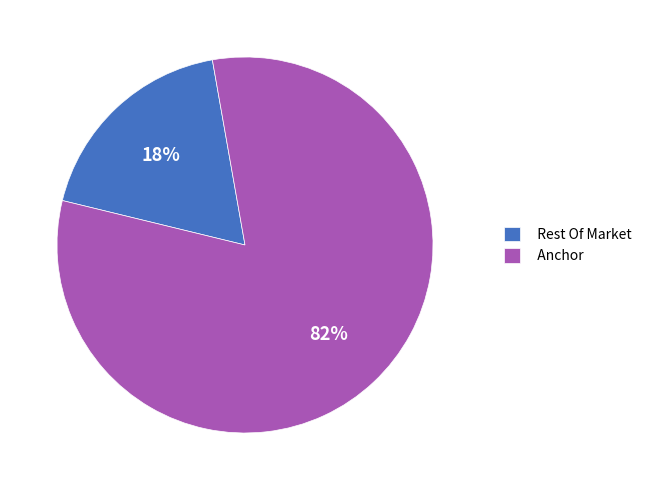

To the nearest percent, what is the combined percentage of Rest Of Market and Anchor?

100%